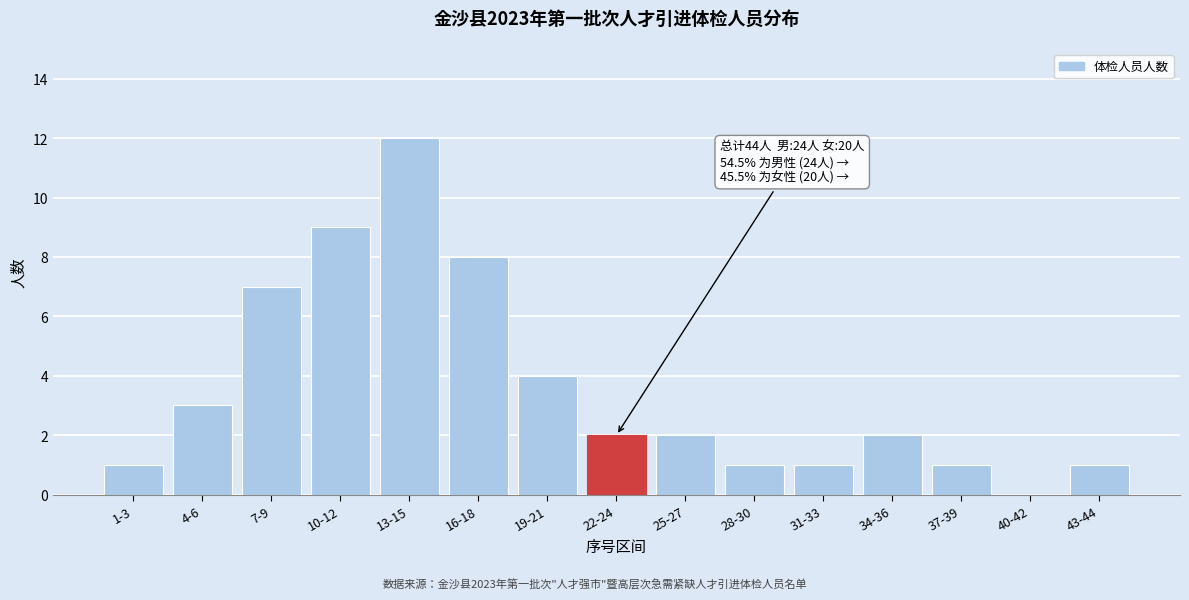

Reading right to left, transcribe all the data shown in this chart.

43-44=1	40-42=0	37-39=1	34-36=2	31-33=1	28-30=1	25-27=2	22-24=2	19-21=4	16-18=8	13-15=12	10-12=9	7-9=7	4-6=3	1-3=1